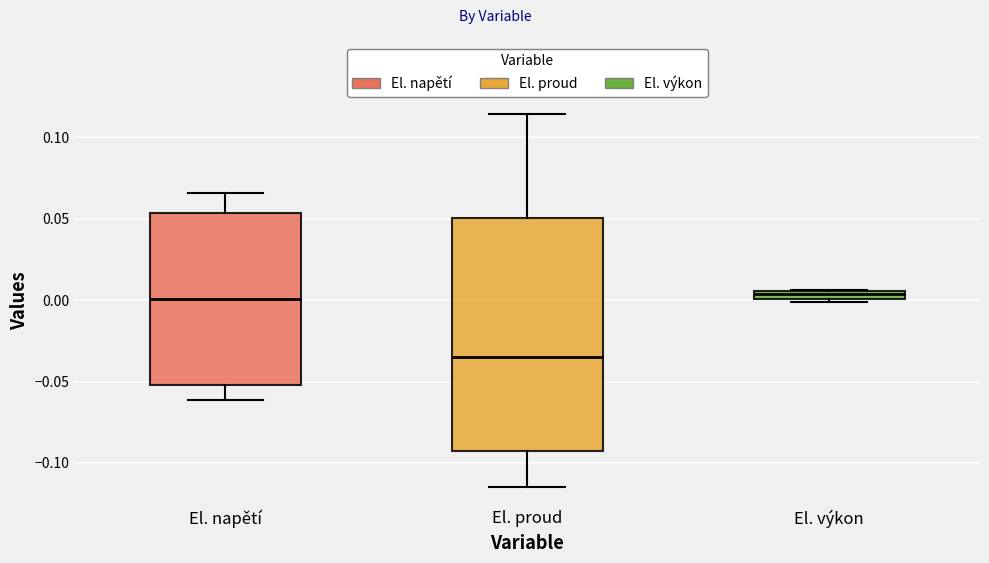

Which box is the tallest, from its lower edge to its upper edge?

El. proud